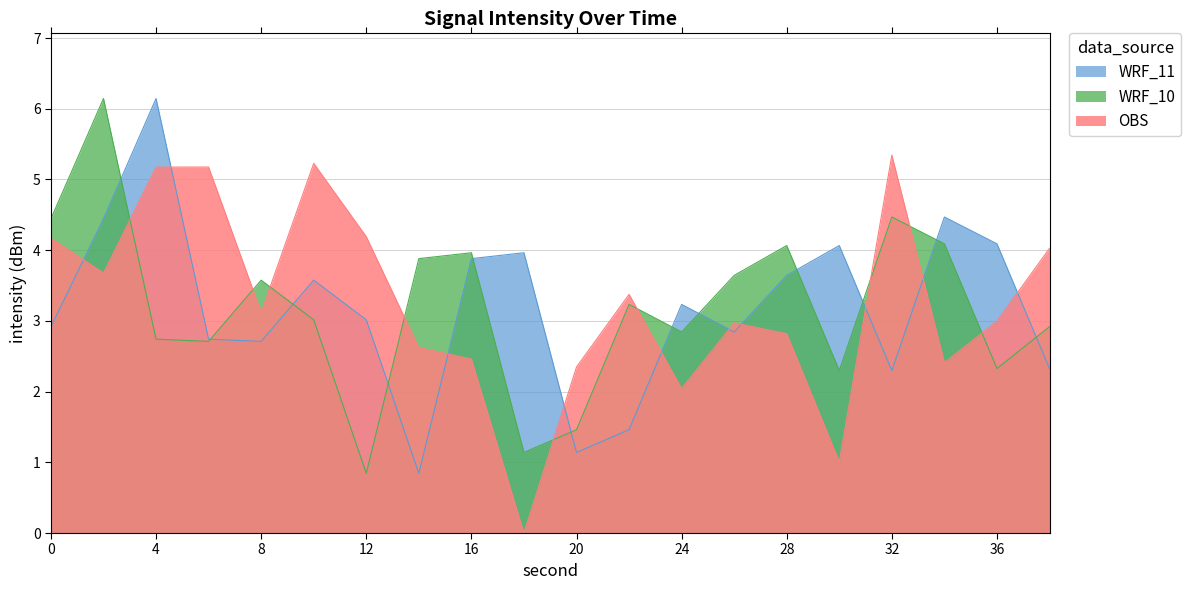

What is the sum of all OBS values?

65.2